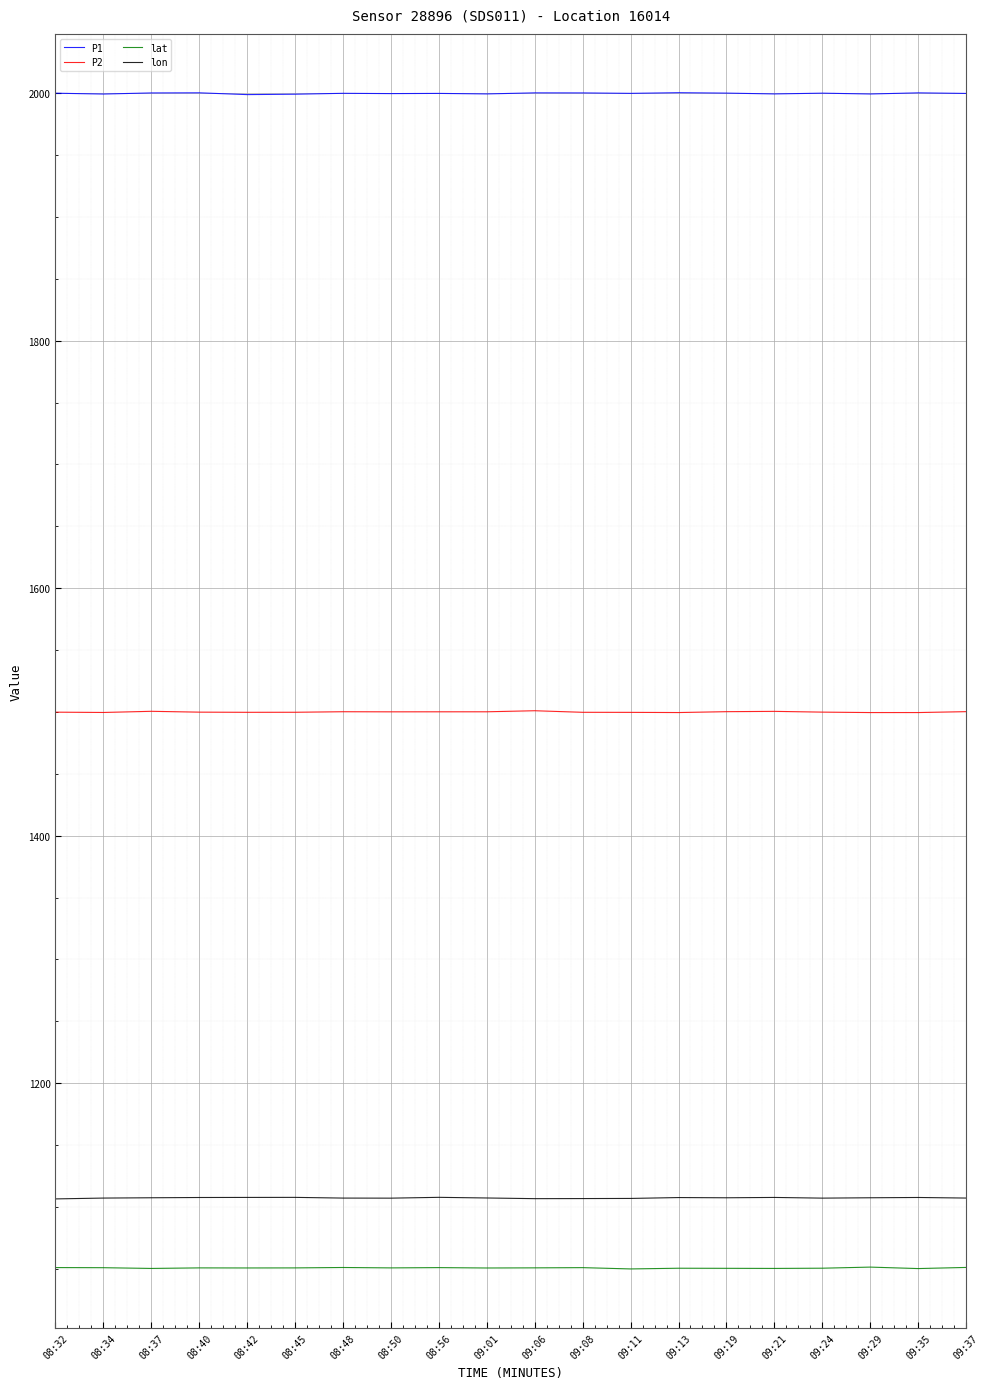

What is the spread (max minus min) of values at 09:21?

949.2